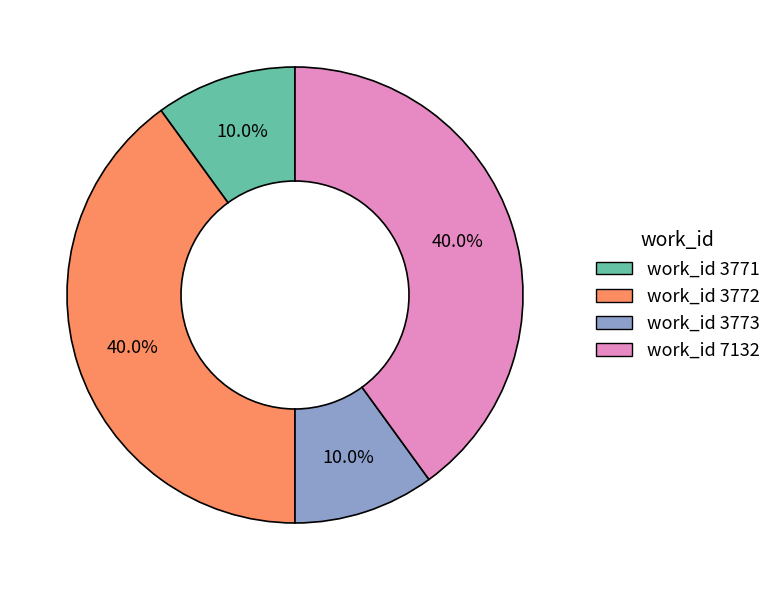

Between work_id 3771 and work_id 3772, which is larger?

work_id 3772